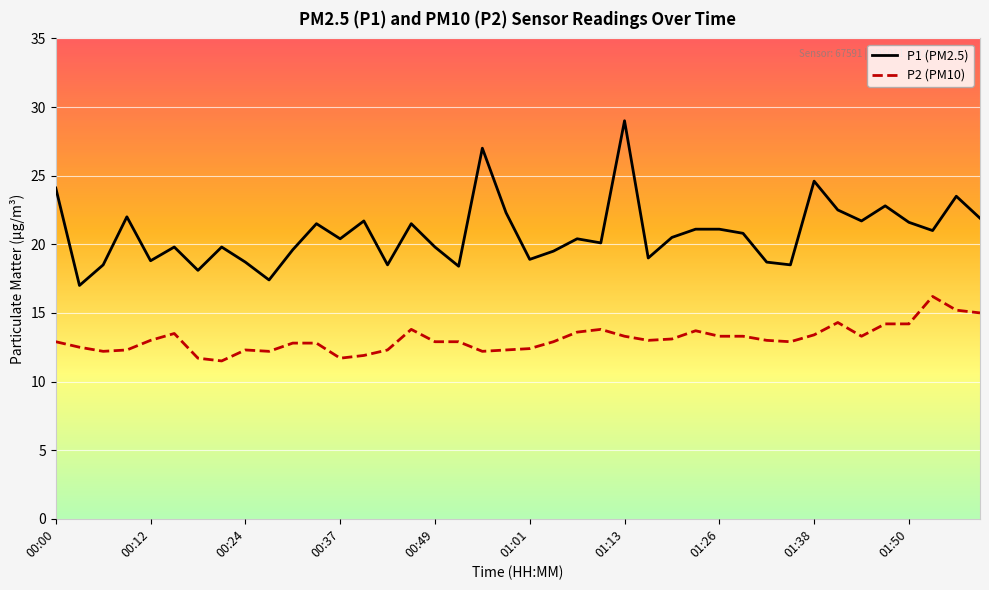

True or false: P1 (PM2.5) and P2 (PM10) intersect in this chart.

False